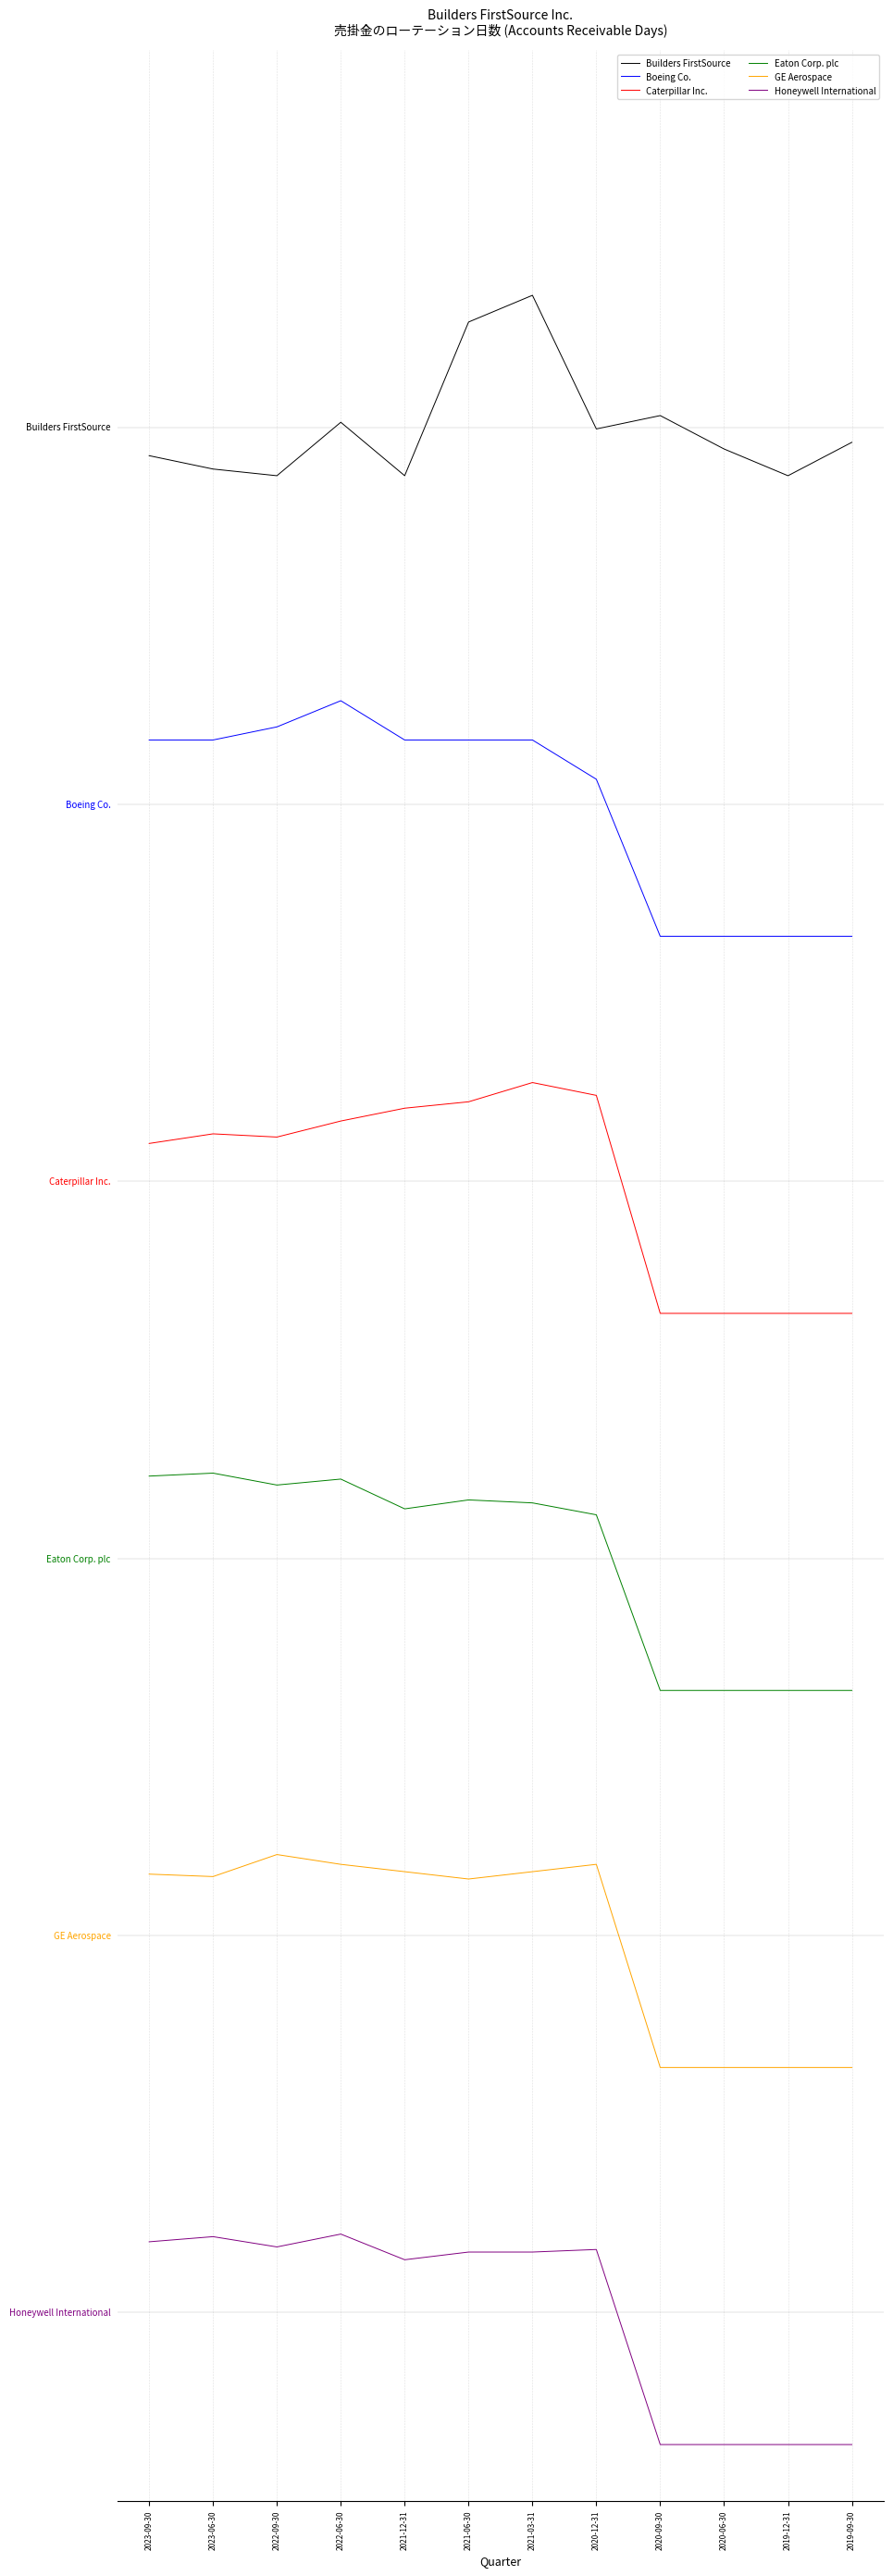

Which has a higher value, 2023-09-30 or 2021-06-30?

2021-06-30